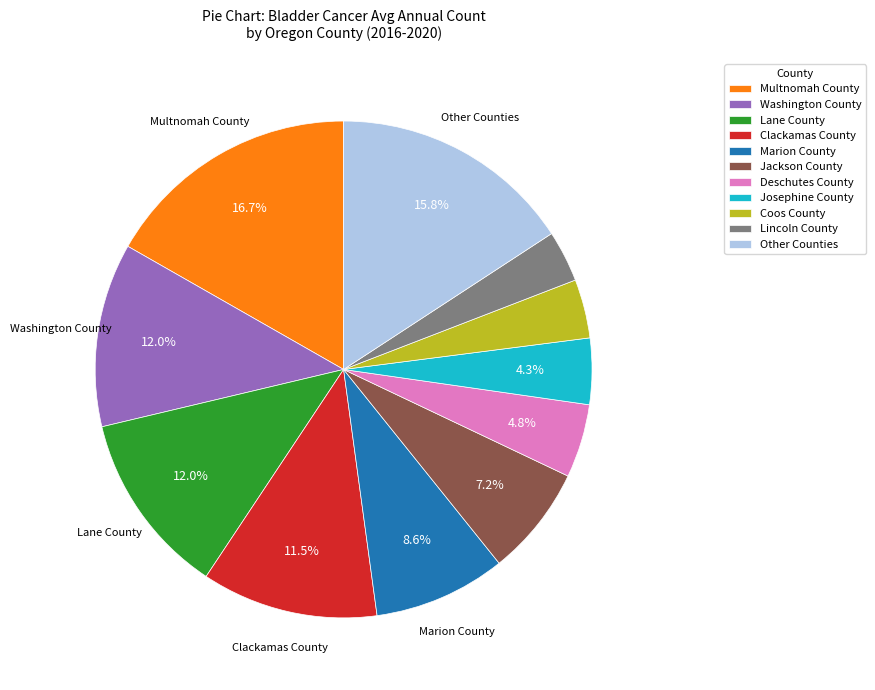

Does any single category account for the majority?

No